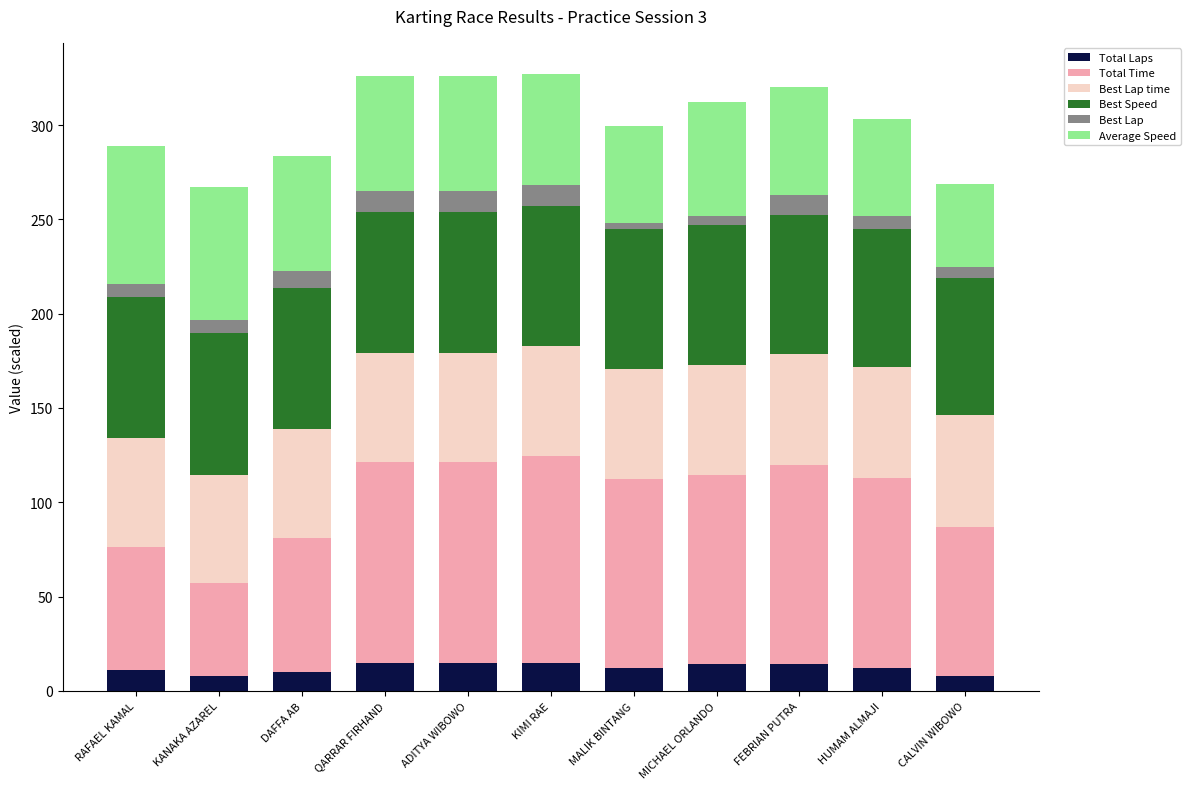

What is the lowest value of the Total Laps series?

8.0